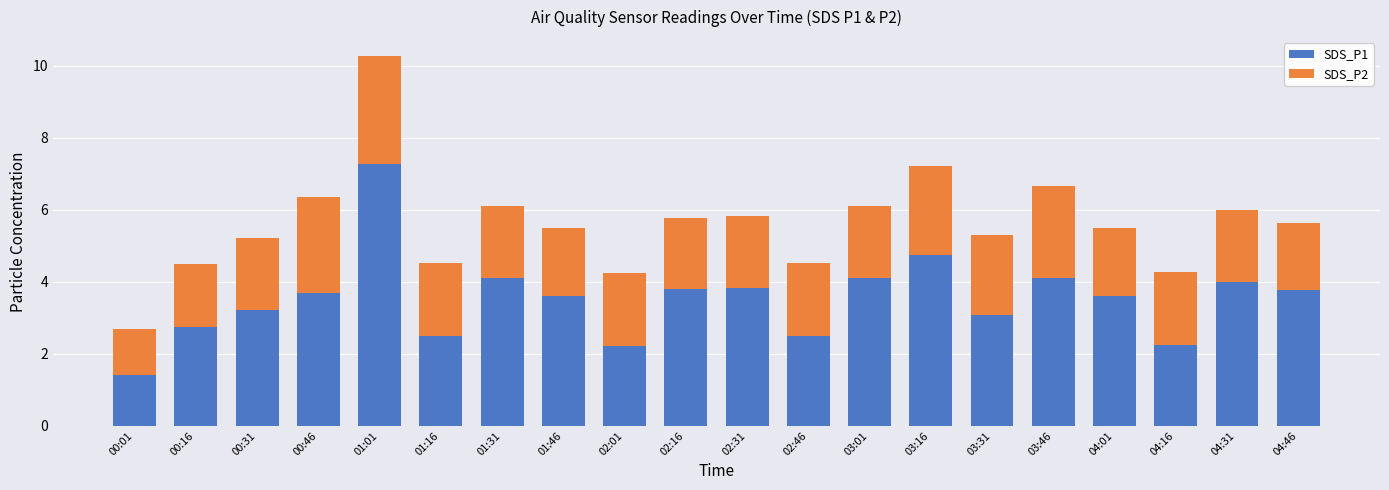

What is the average value of the SDS_P1 series?

3.5